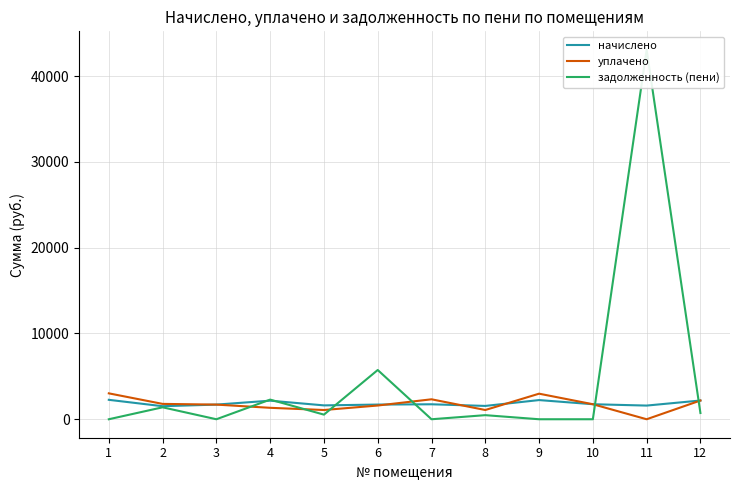

How many data points in начислено are above 1745?

6